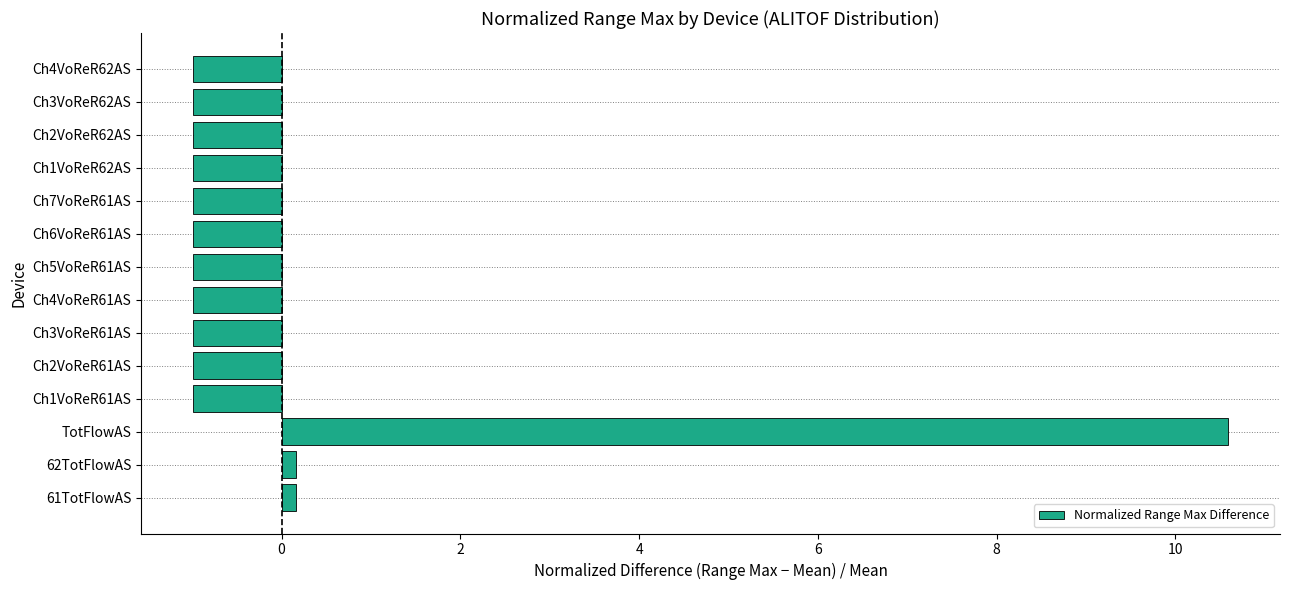

Does the chart contain stacked bars?

No